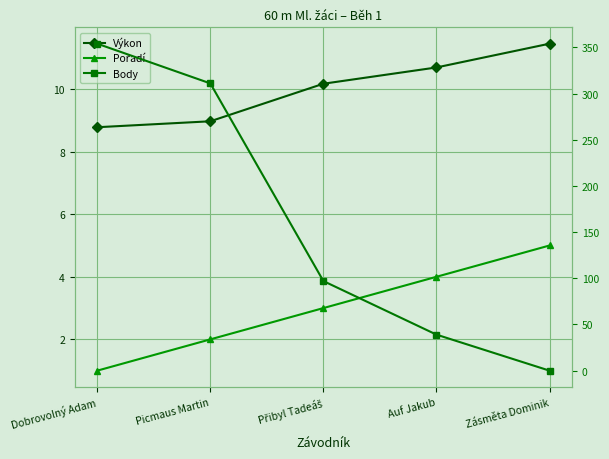

What is the label of the 5th point from the right?

Dobrovolný Adam